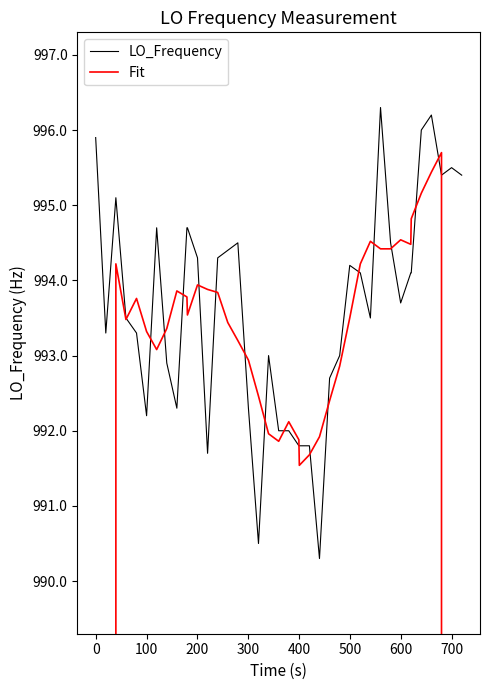

Is the value of LO_Frequency at 20 greater than the value of Fit at 26?

No